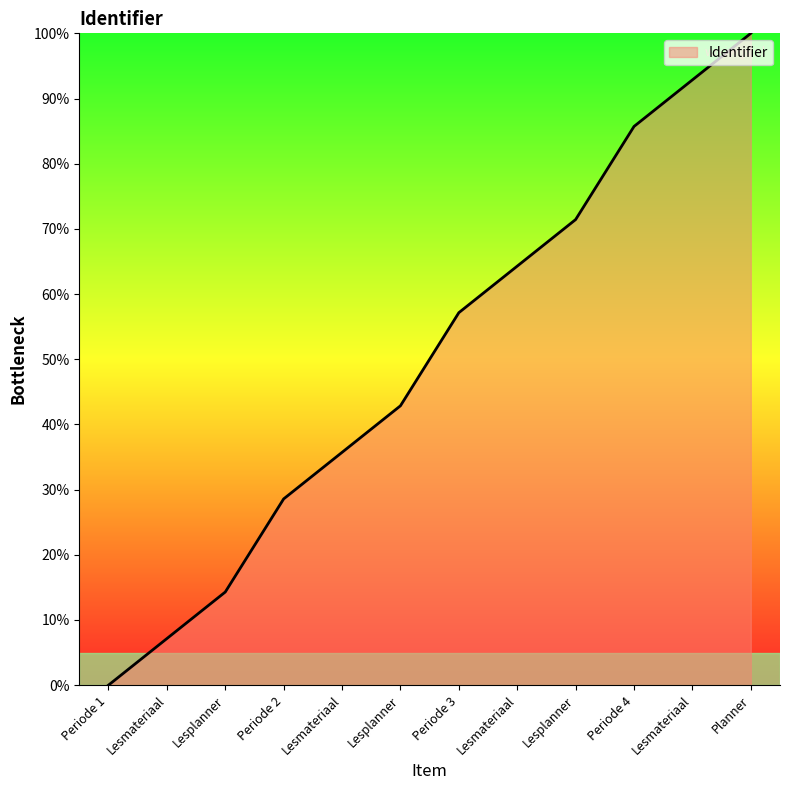

What is the difference between the maximum and minimum values?

100.0